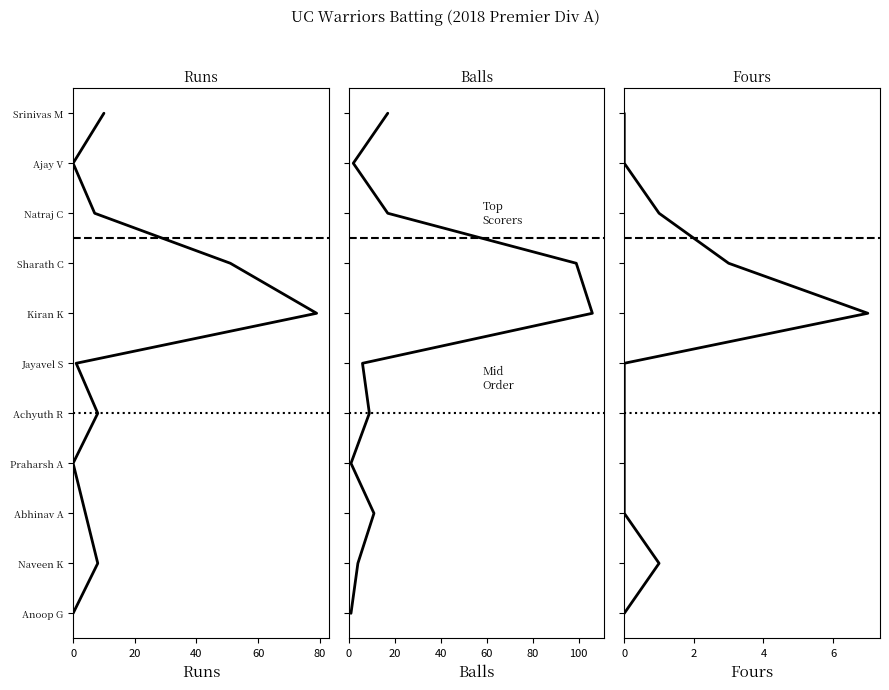

Rank the series at 100 from lowest to highest value.

Runs, Balls, Fours